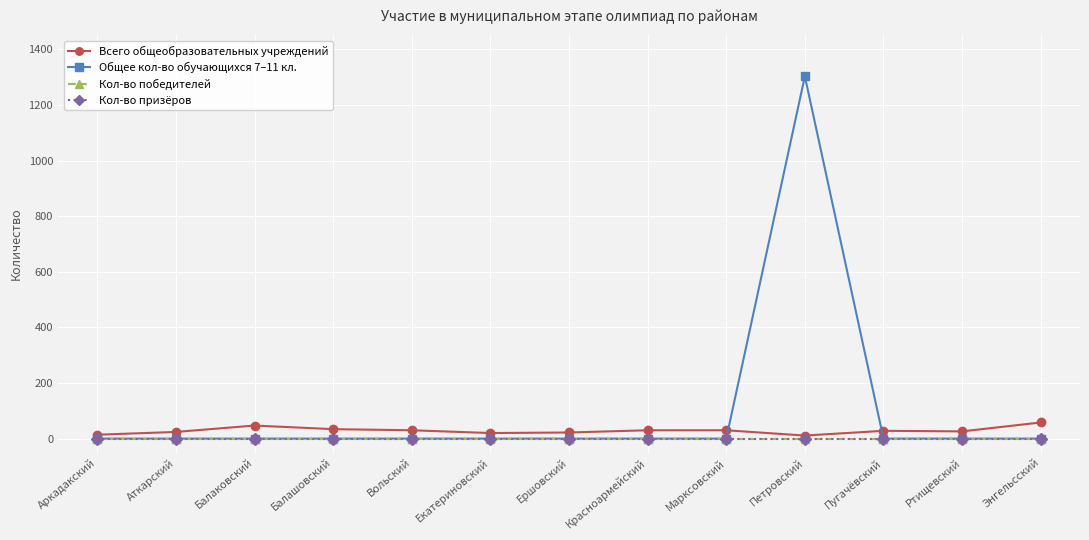

At which category does the chart reach its peak across all series?

Петровский